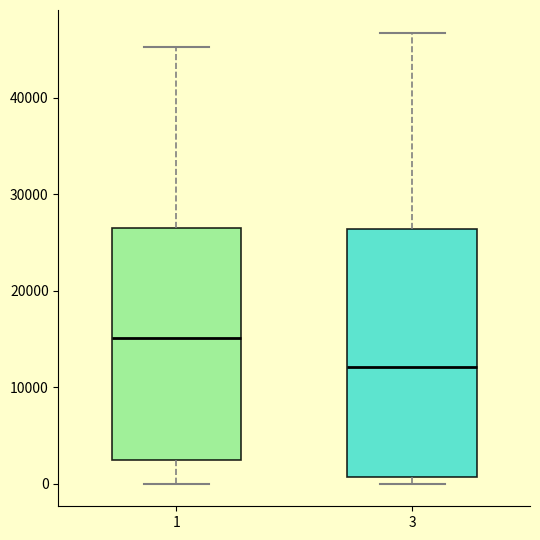

Reading left to right, read every box against the y-axis: the position of its median line, the range the box covers, and the ends of its whiskers. The values are not printed on the chart, so give them approximately, as read against the axis.

1: median 15000, box 2000 to 27000, whiskers 0 to 45000
3: median 12000, box 1000 to 26000, whiskers 0 to 47000